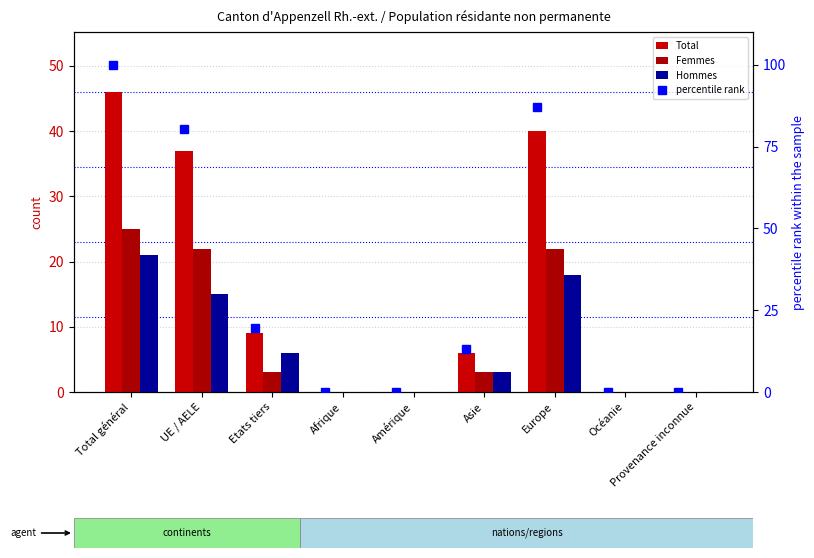

What is the sum of the percentile rank values at Océanie and Etats tiers?

19.6